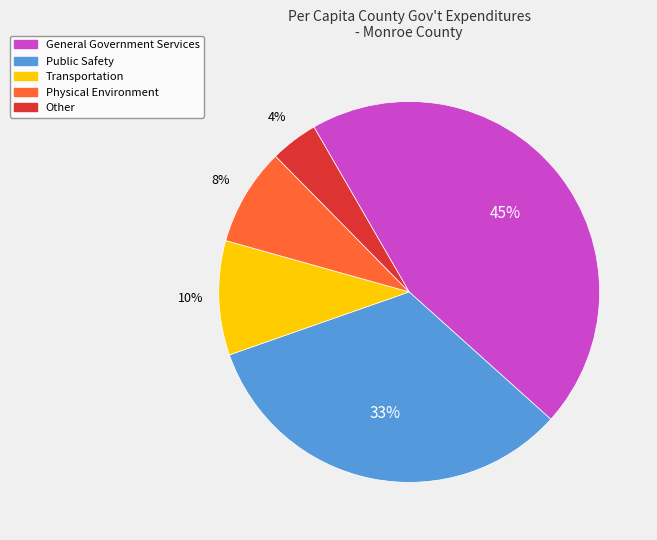

Is it true that Physical Environment is 17% of the pie?

False